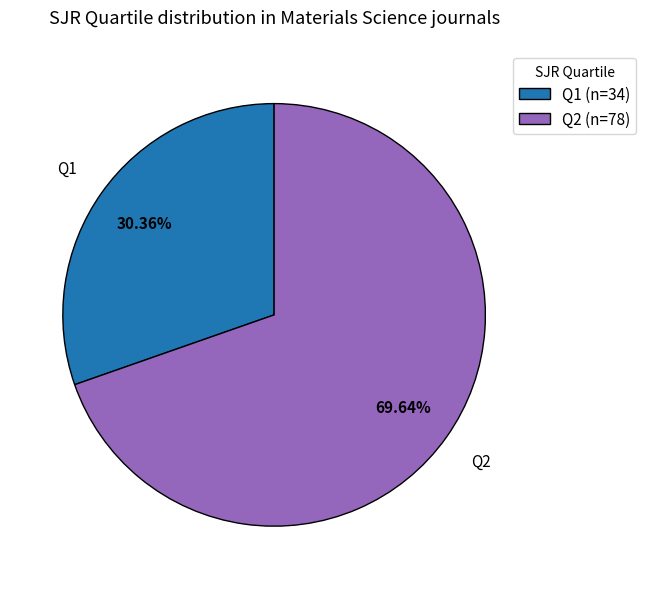

What percentage is NOT represented by Q1?

69.6%